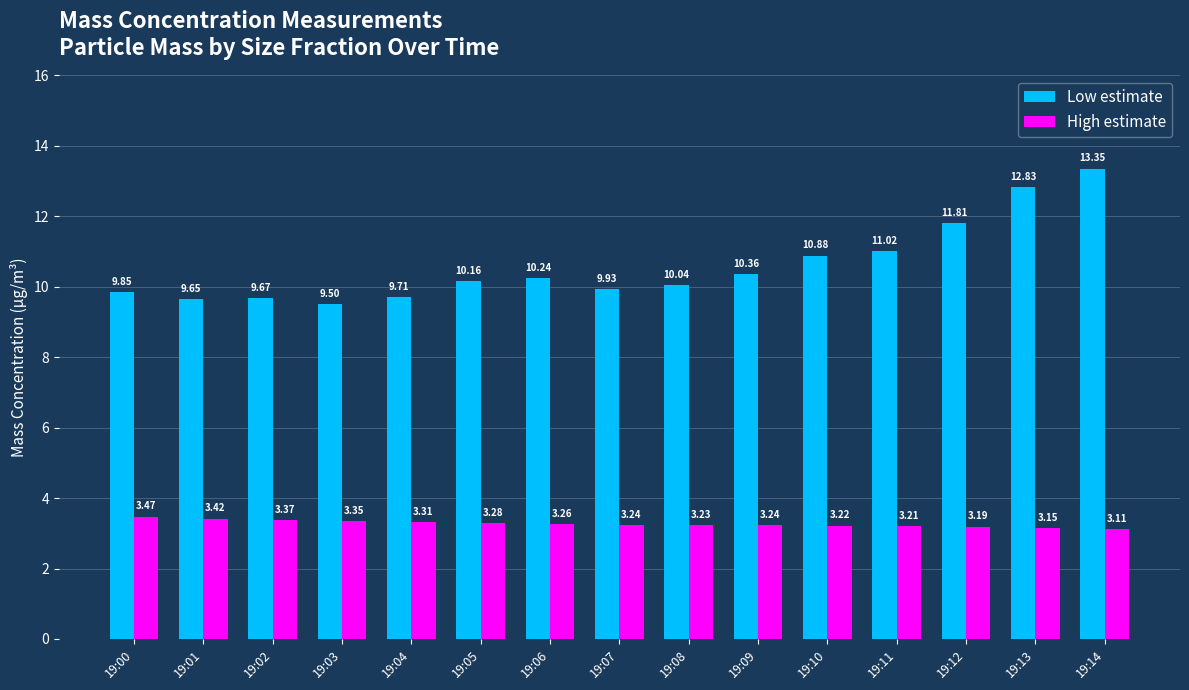

What is the sum of the Low estimate values at 19:13 and 19:07?

22.8